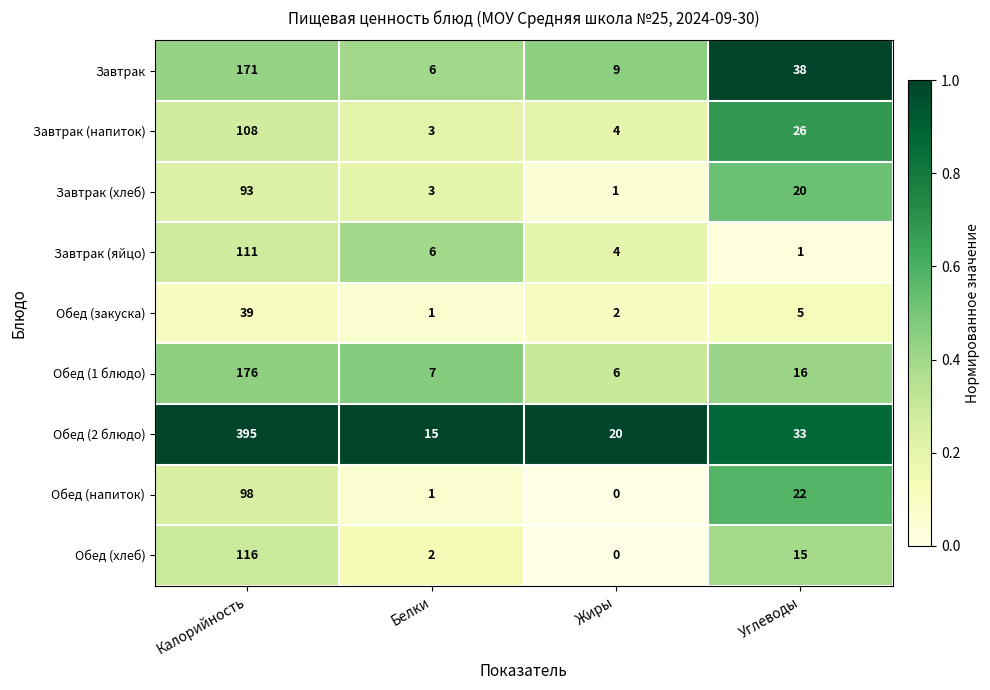

At Калорийность, list the series in order from smallest to largest.

Обед (закуска), Завтрак (хлеб), Обед (напиток), Завтрак (напиток), Завтрак (яйцо), Обед (хлеб), Завтрак, Обед (1 блюдо), Обед (2 блюдо)